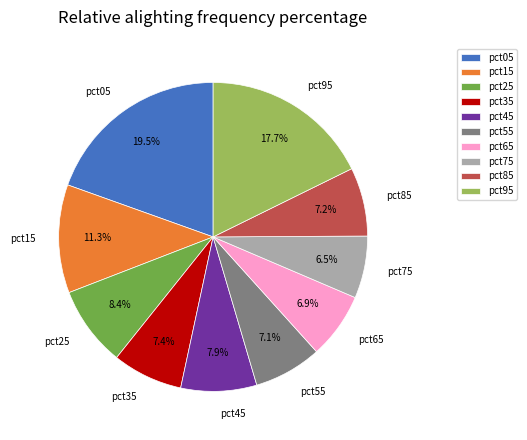

To the nearest percent, what is the combined percentage of pct95 and pct15?

29%